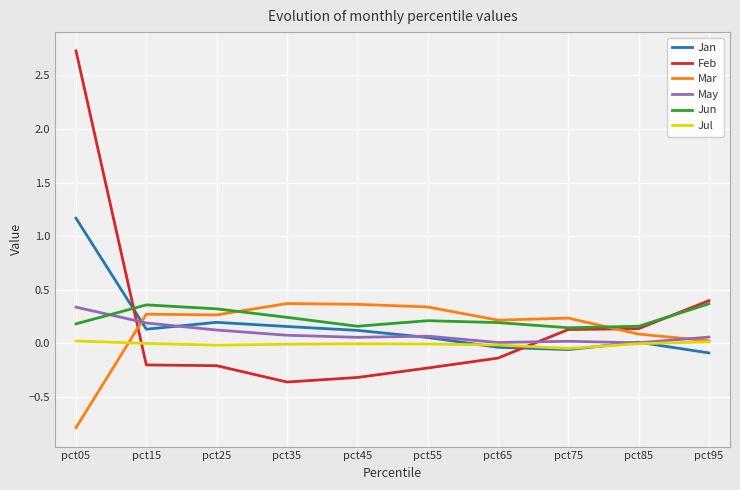

How many intersections are there between Feb and Mar?

2